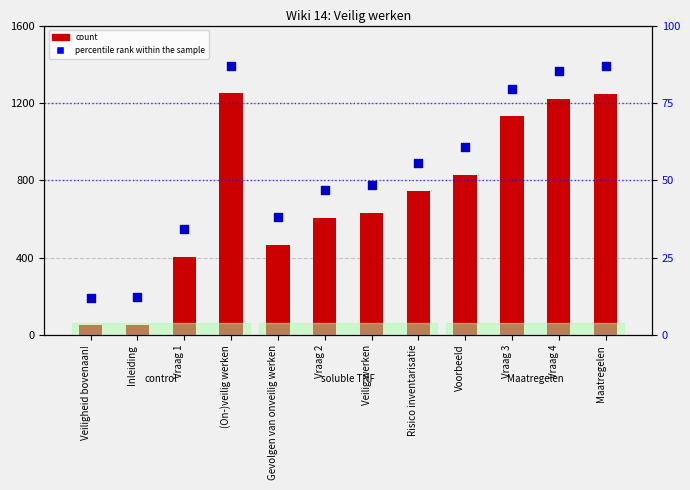

At which category is the sum across all series the highest?

(On-)veilig werken